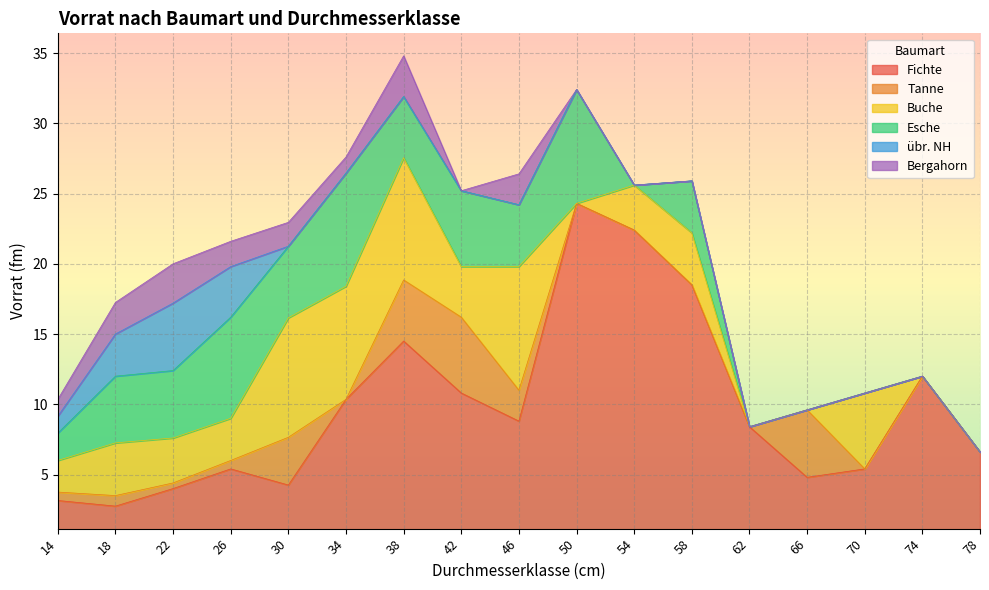

Reading right to left, what are all the values shown in this chart?

Fichte: 78=6.6	74=12.0	70=5.4	66=4.8	62=8.4	58=18.5	54=22.4	50=24.3	46=8.8	42=10.8	38=14.5	34=10.3	30=4.2	26=5.4	22=4.0	18=2.8	14=3.1
Tanne: 78=0.0	74=0.0	70=0.0	66=4.8	62=0.0	58=0.0	54=0.0	50=0.0	46=2.2	42=5.4	38=4.3	34=0.0	30=3.4	26=0.6	22=0.4	18=0.8	14=0.6
Buche: 78=0.0	74=0.0	70=5.4	66=0.0	62=0.0	58=3.7	54=3.2	50=0.0	46=8.8	42=3.6	38=8.7	34=8.1	30=8.5	26=3.0	22=3.2	18=3.8	14=2.2
Esche: 78=0.0	74=0.0	70=0.0	66=0.0	62=0.0	58=3.7	54=0.0	50=8.1	46=4.4	42=5.4	38=4.3	34=8.1	30=5.1	26=7.2	22=4.8	18=4.8	14=1.9
übr. NH: 78=0.0	74=0.0	70=0.0	66=0.0	62=0.0	58=0.0	54=0.0	50=0.0	46=0.0	42=0.0	38=0.0	34=0.0	30=0.0	26=3.6	22=4.8	18=3.0	14=1.2
Bergahorn: 78=0.0	74=0.0	70=0.0	66=0.0	62=0.0	58=0.0	54=0.0	50=0.0	46=2.2	42=0.0	38=2.9	34=1.1	30=1.7	26=1.8	22=2.8	18=2.2	14=1.2